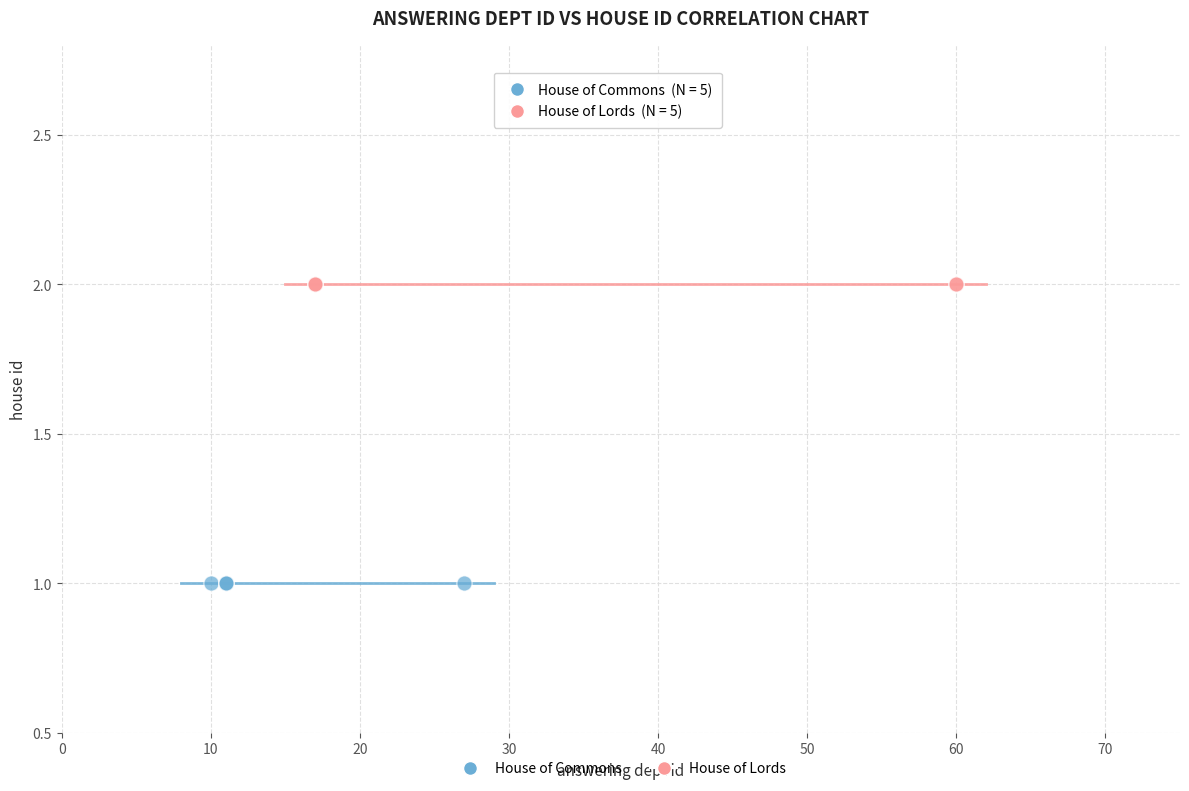

Which series contains the lowest Y value?

House of Commons